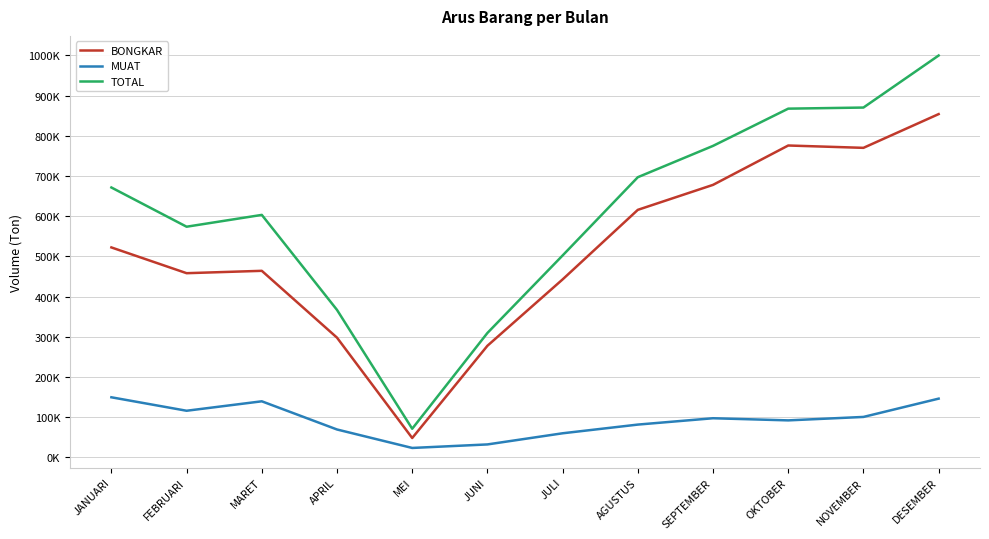

What are all the series names shown in the legend?

BONGKAR, MUAT, TOTAL